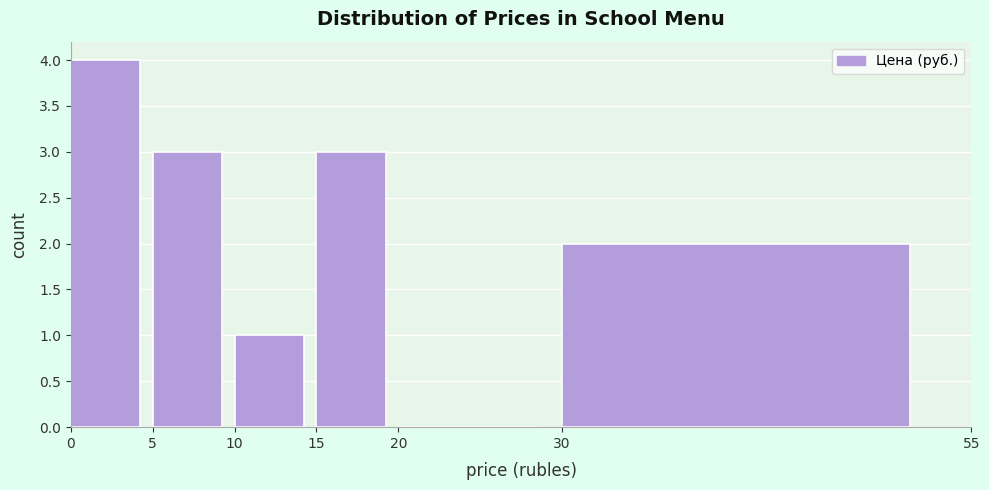

Reading left to right, transcribe this chart: for each bar, give the range it covers on the x-axis and its height. The values are not printed on the chart, so give them approximately, as read against the axis.

0 to 5: 4
5 to 10: 3
10 to 15: 1
15 to 20: 3
20 to 30: 0
30 to 55: 2